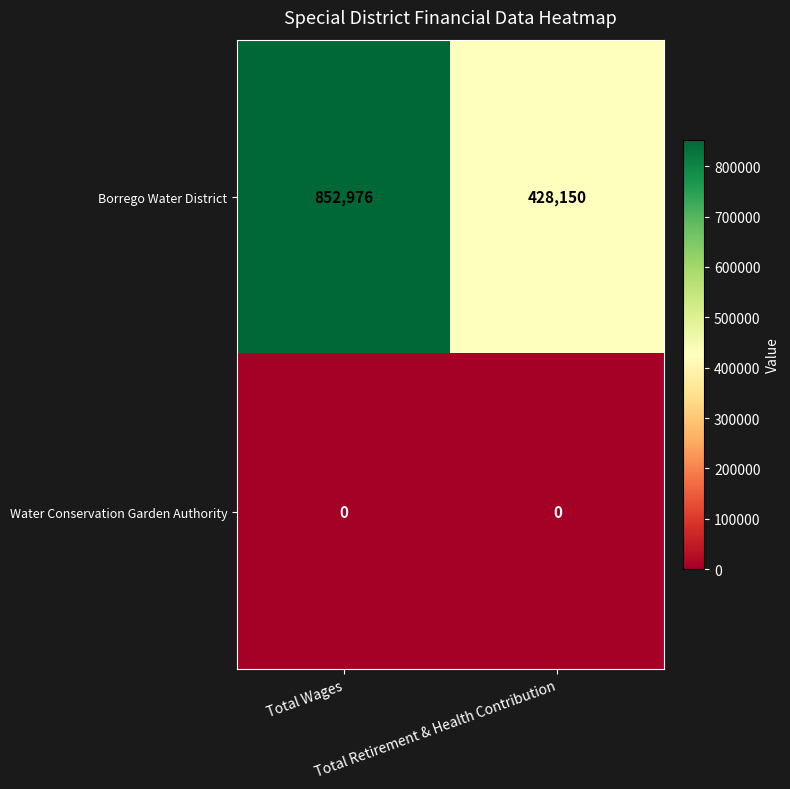

Which series has the widest spread of values?

Borrego Water District